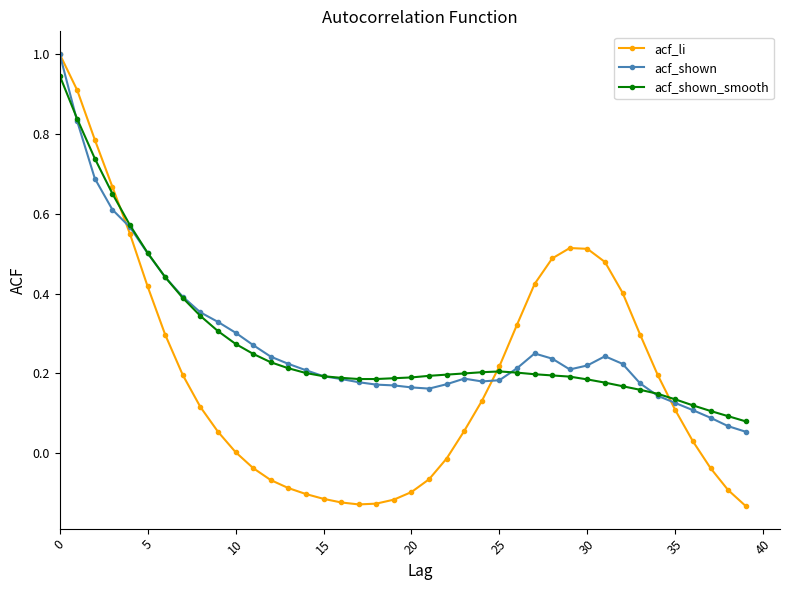

What is the maximum value for acf_shown?

1.0